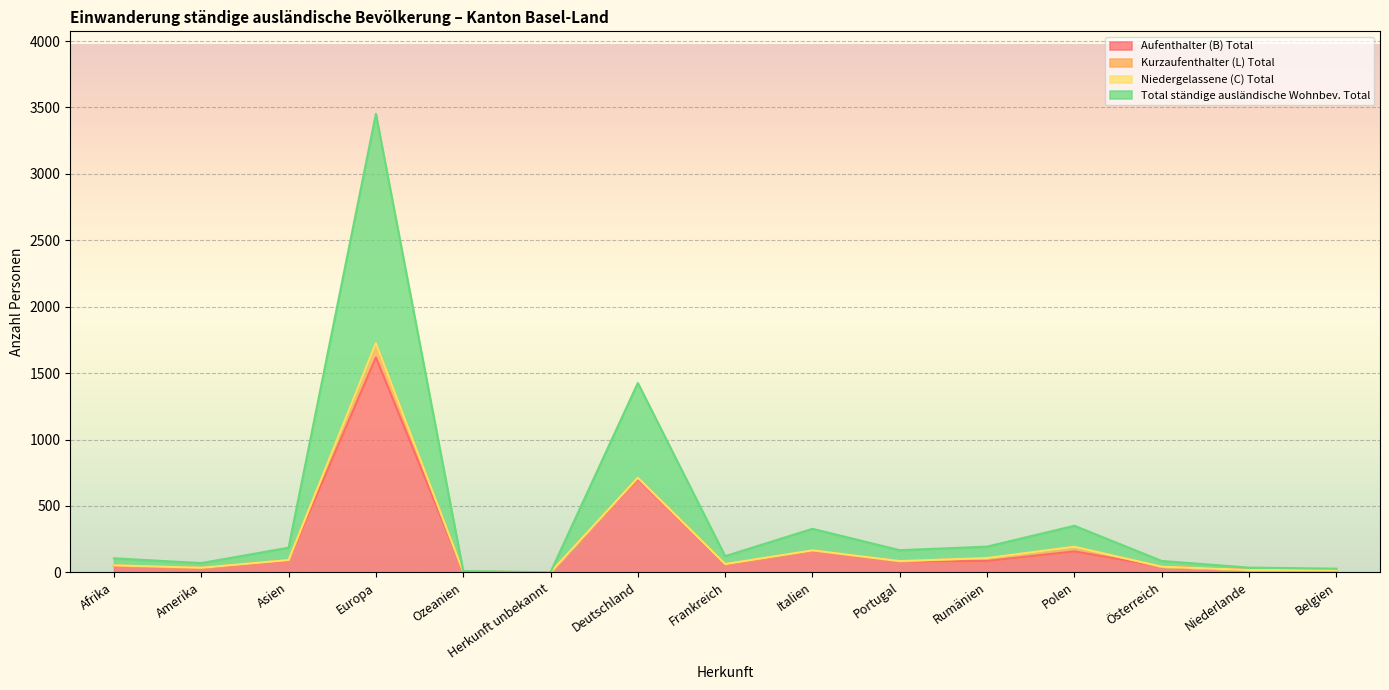

At which category does Total ständige ausländische Wohnbev. Total reach its first local valley?

Amerika